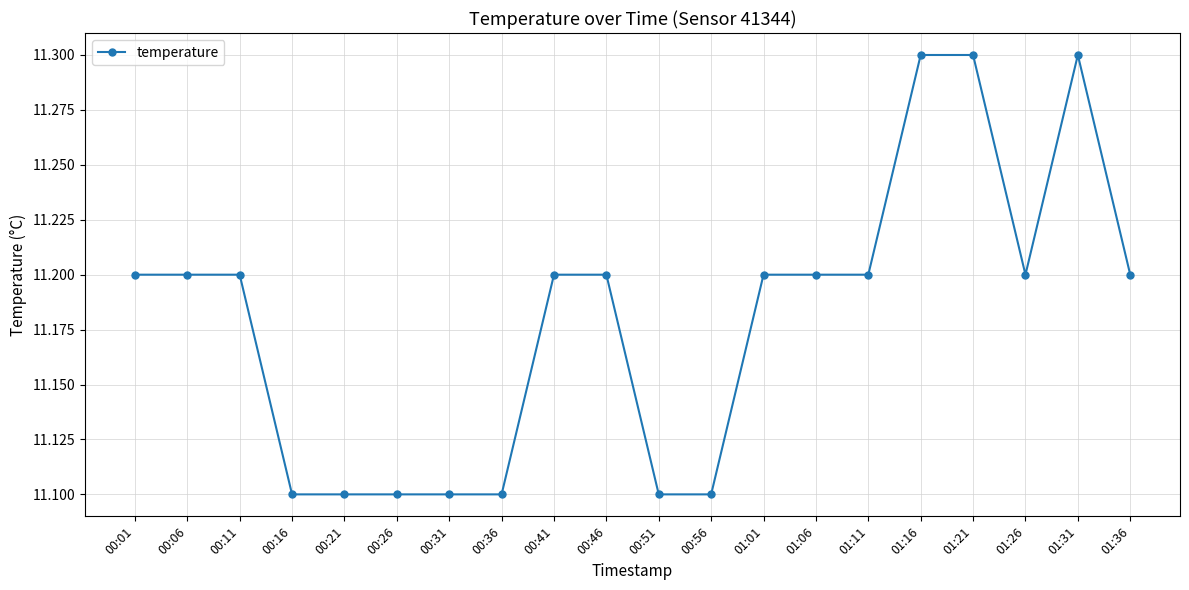

True or false: the data shows 19.2 at 00:56.

False